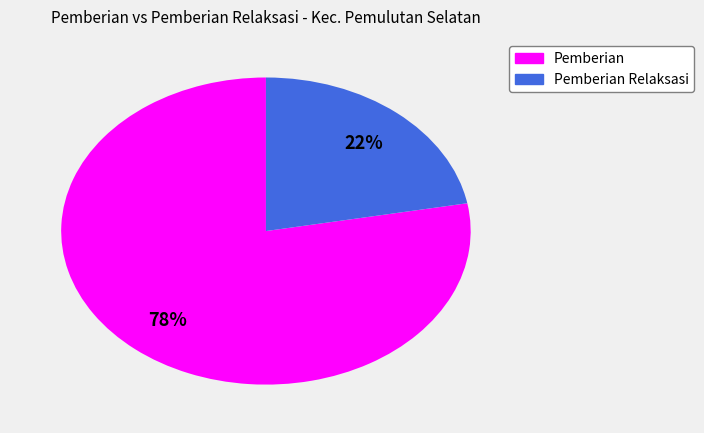

Is there any slice that represents more than half of the pie?

Yes